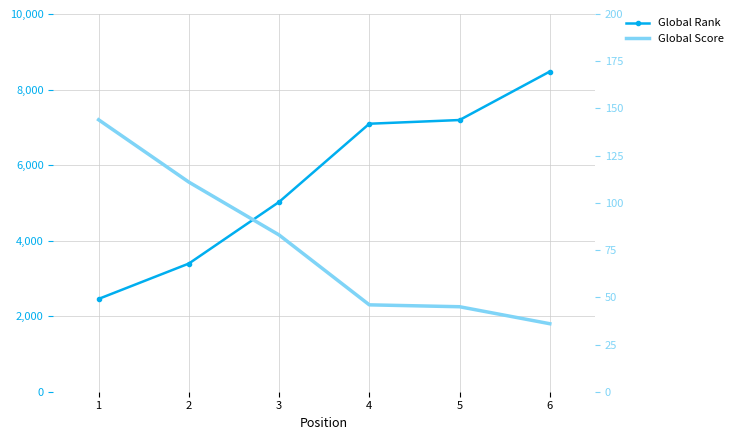

Is this an area chart (filled region under the line)?

No